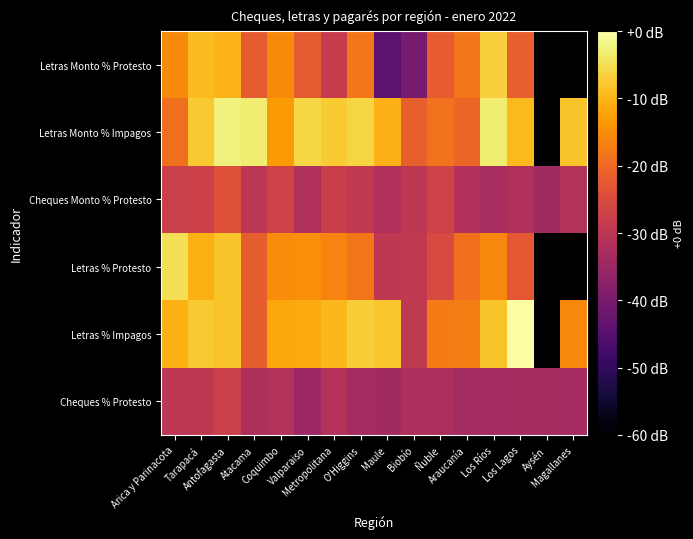

At which category does the chart reach its peak across all series?

Los Lagos